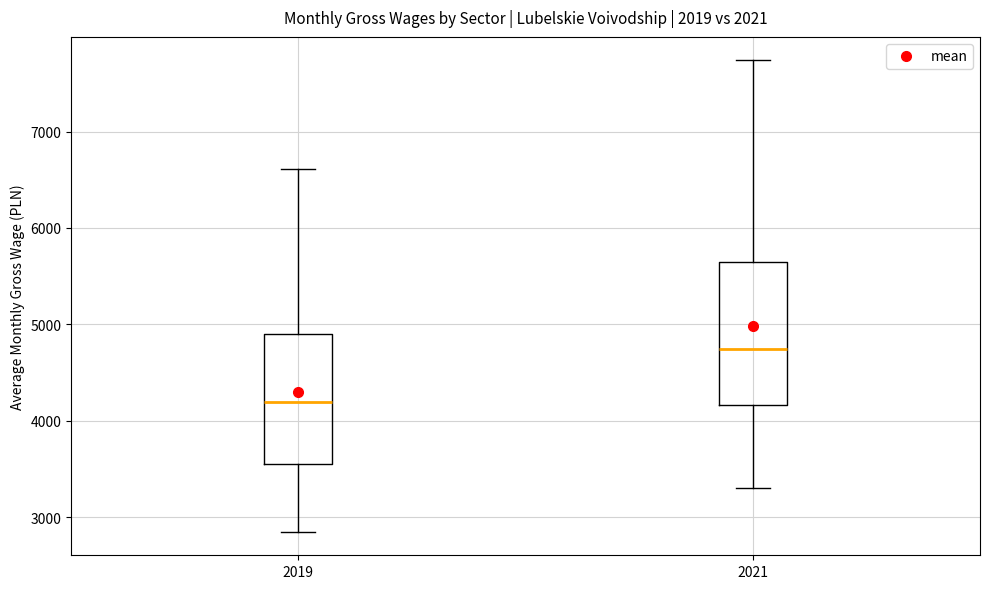

Reading left to right, read every box against the y-axis: the position of its median line, the range the box covers, and the ends of its whiskers. The values are not printed on the chart, so give them approximately, as read against the axis.

2019: median 4200, box 3600 to 4900, whiskers 2800 to 6600
2021: median 4700, box 4200 to 5600, whiskers 3300 to 7700